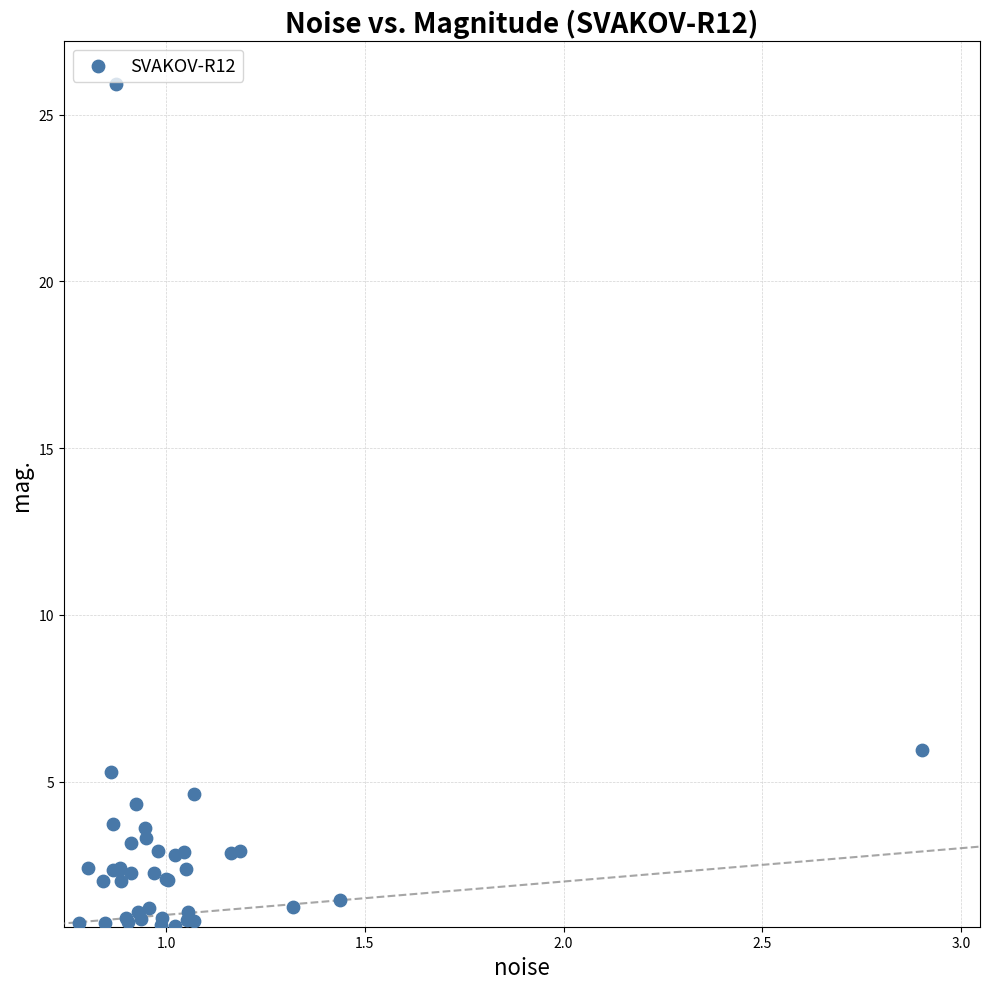

What Y value in the scatter plot is closest to 13?

6.0